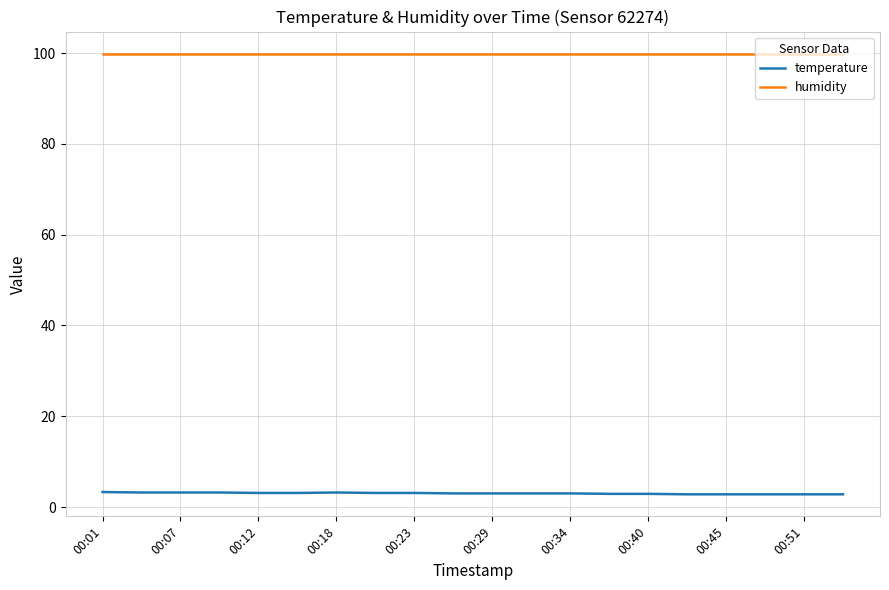

Which series has the largest total across all categories?

humidity